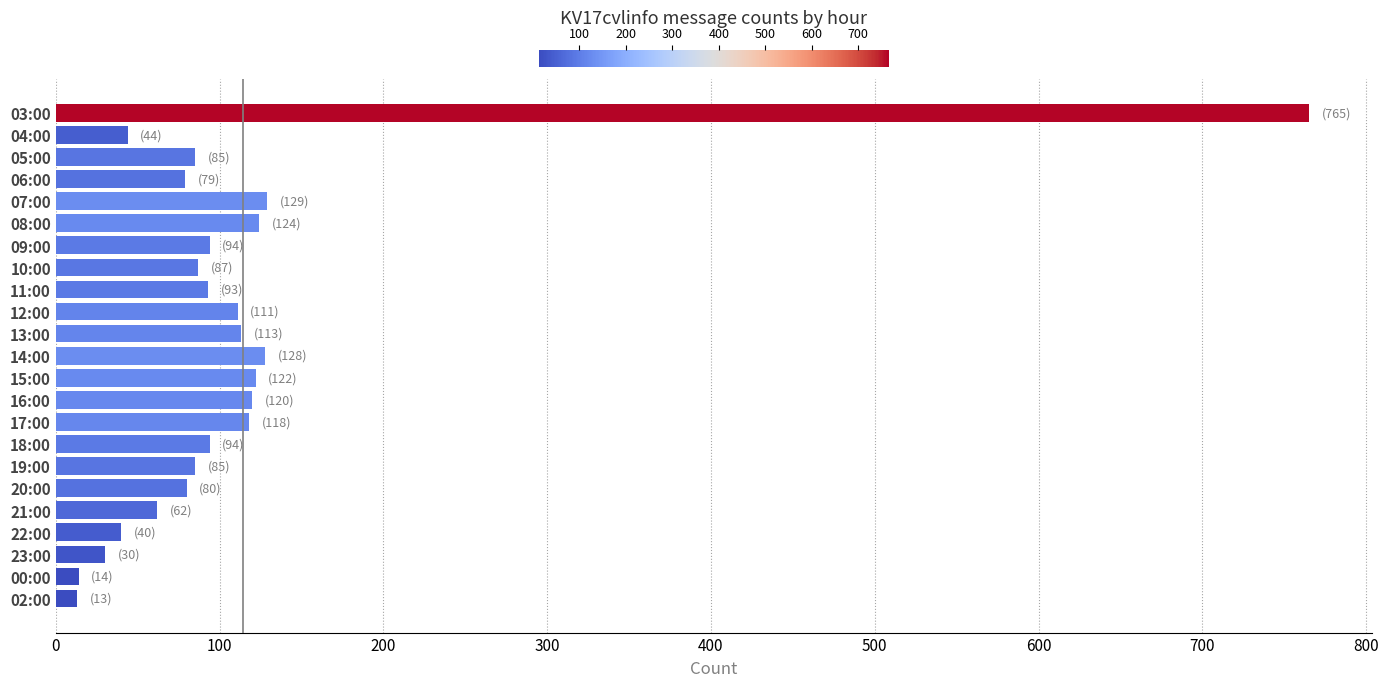

Is it true that the value at 07:00 is 129?

True